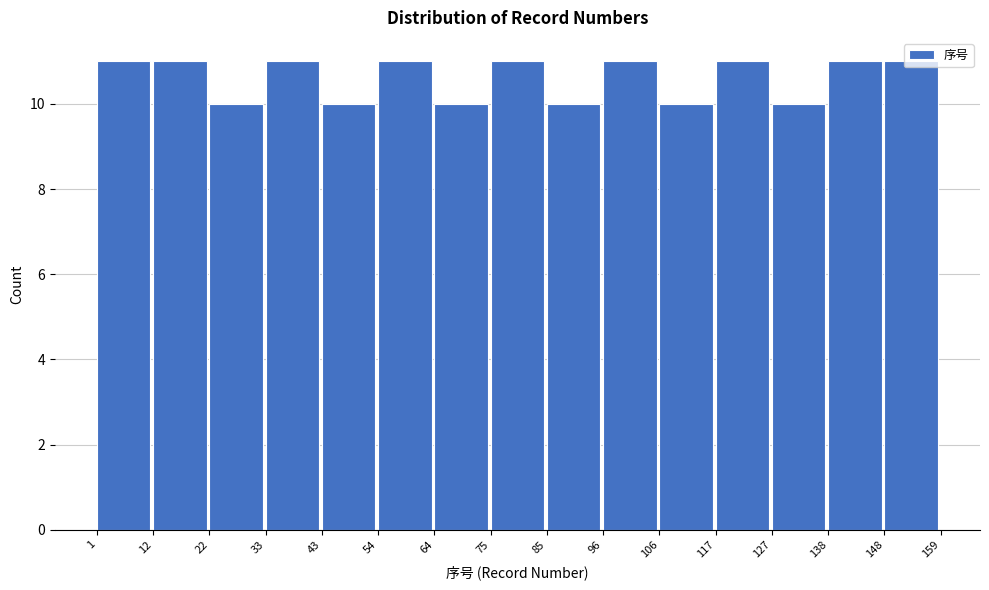

Reading left to right, transcribe this chart: for each bar, give the range it covers on the x-axis and its height. The values are not printed on the chart, so give them approximately, as read against the axis.

1 to 12: 11
12 to 22: 11
22 to 33: 10
33 to 43: 11
43 to 54: 10
54 to 64: 11
64 to 75: 10
75 to 85: 11
85 to 96: 10
96 to 106: 11
106 to 117: 10
117 to 127: 11
127 to 138: 10
138 to 148: 11
148 to 159: 11